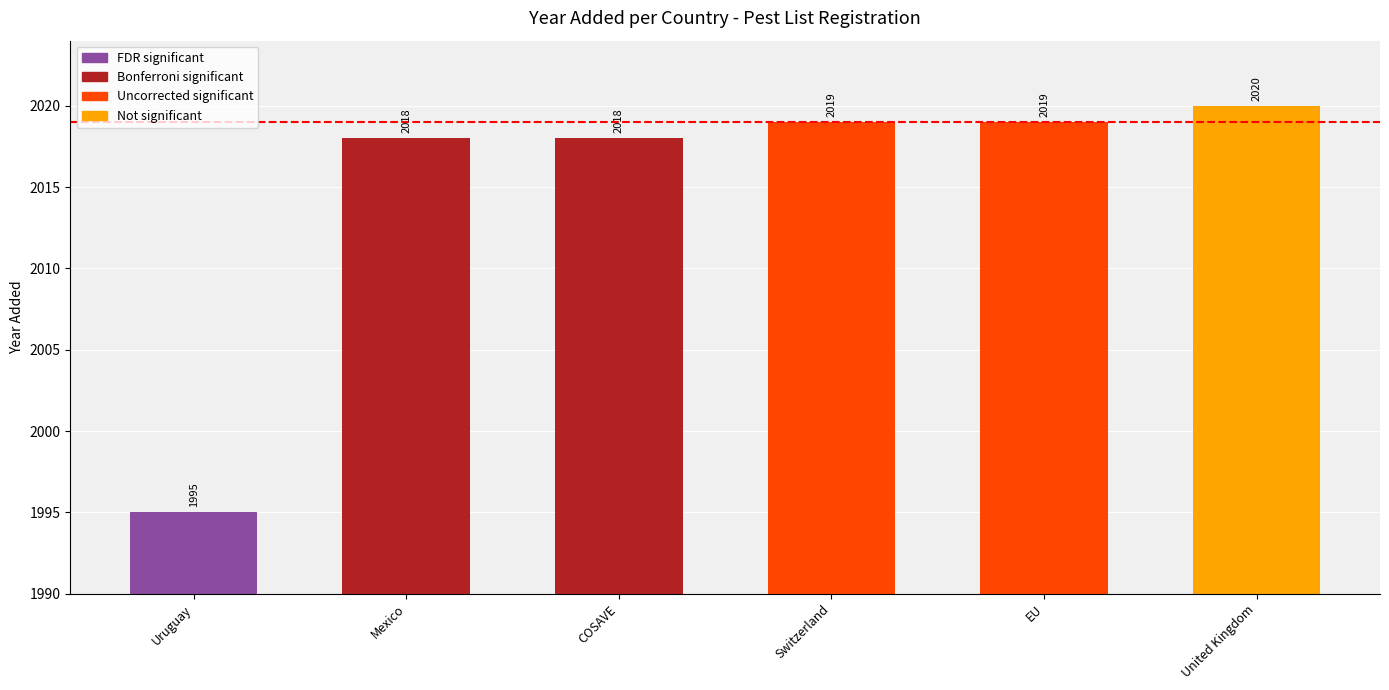

Reading left to right, extract all data points from this chart.

Uruguay=1995	Mexico=2018	COSAVE=2018	Switzerland=2019	EU=2019	United Kingdom=2020